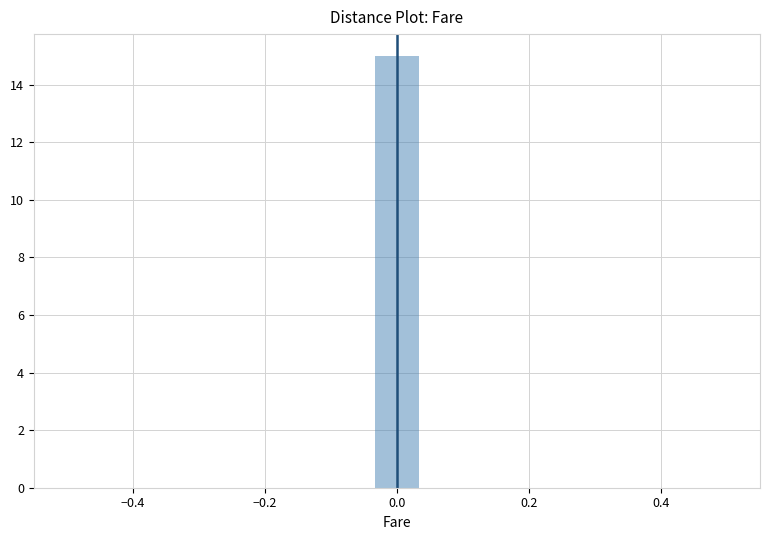

Read against the x-axis, roughly where is the centre of the tallest bar?

0.00